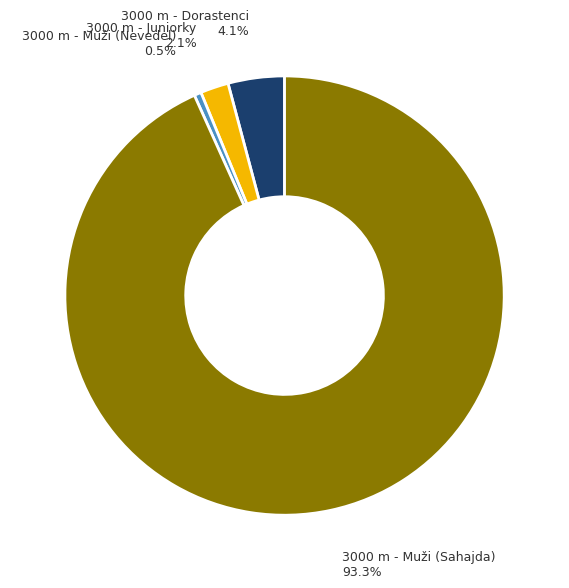

Does any single category account for the majority?

Yes